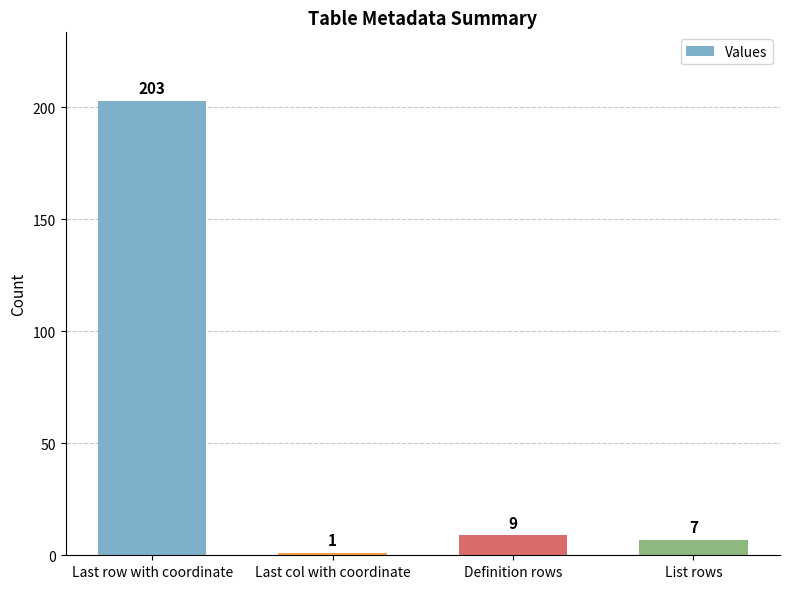

What is the change in value from Definition rows to List rows?

-2